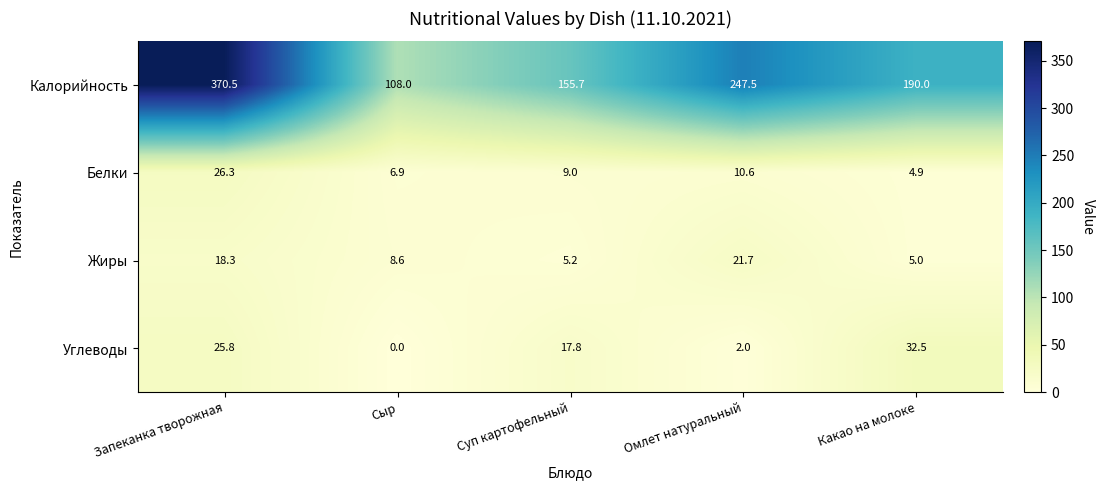

Is it true that Жиры equals 21.7 at Омлет натуральный?

True